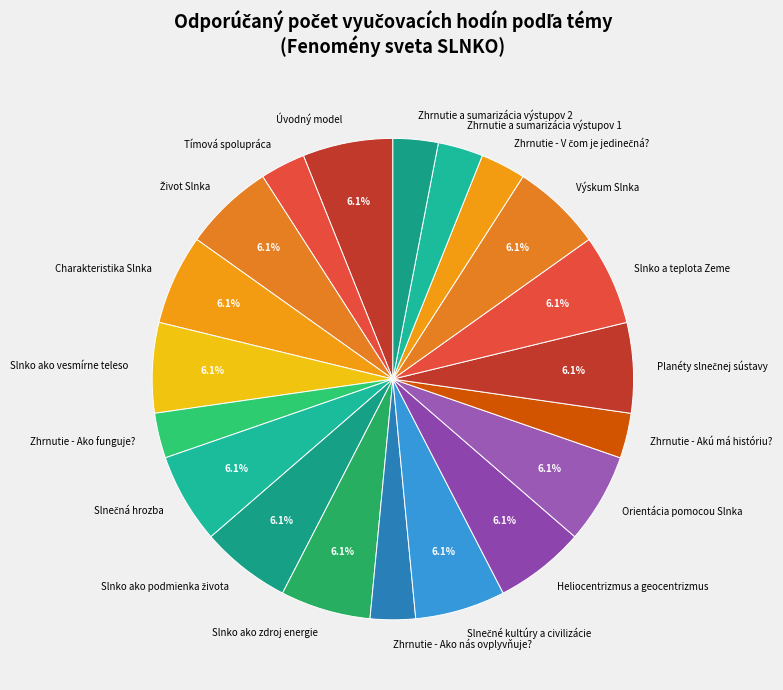

Does Zhrnutie a sumarizácia výstupov 2 account for over 50% of the chart?

No